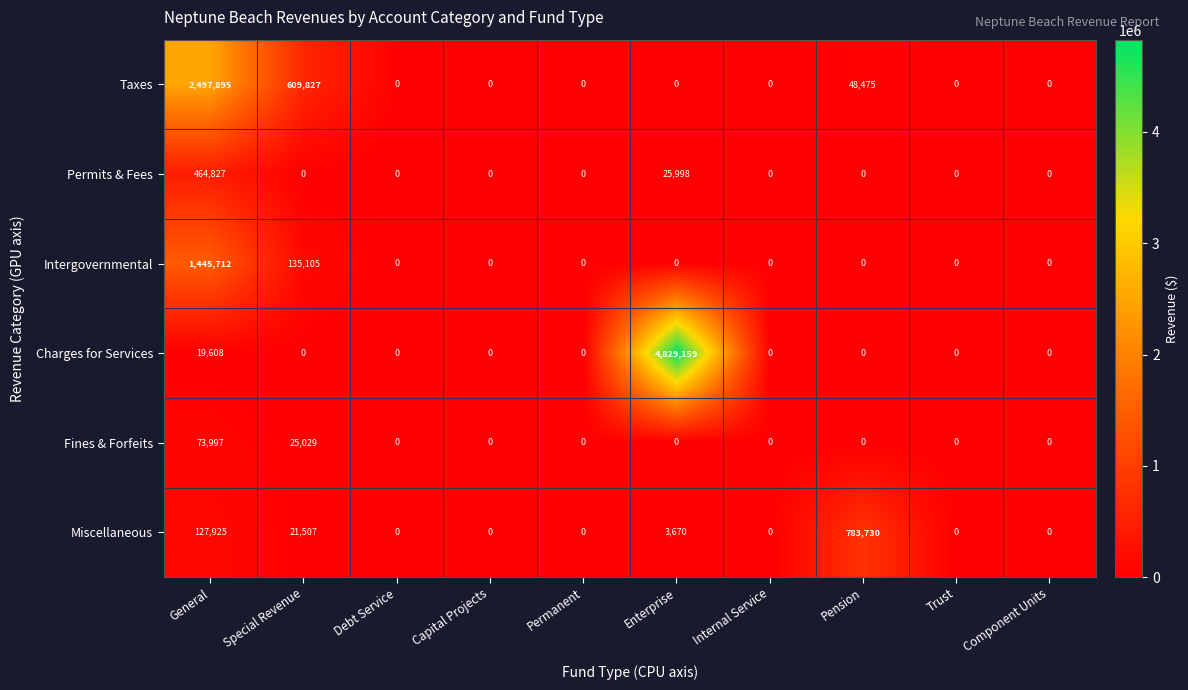

At which label does Miscellaneous reach its peak?

Pension